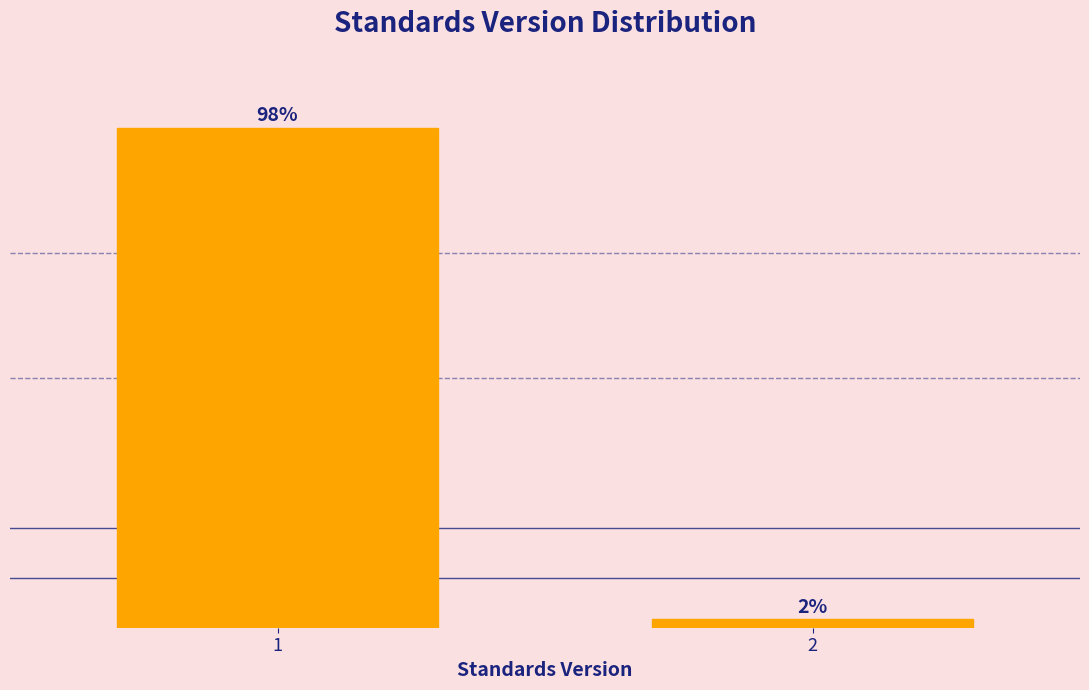

Are the bars horizontal?

No